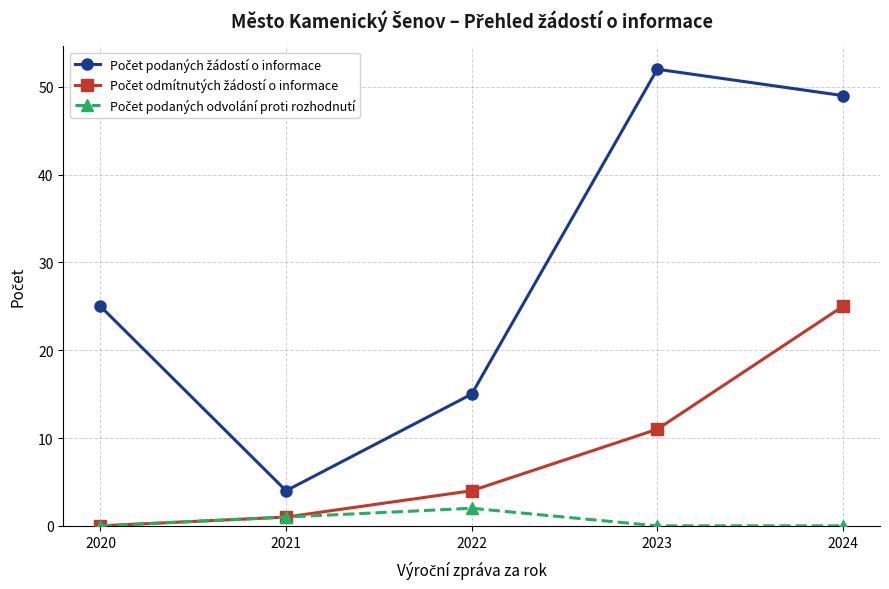

What is the greatest value displayed?

52